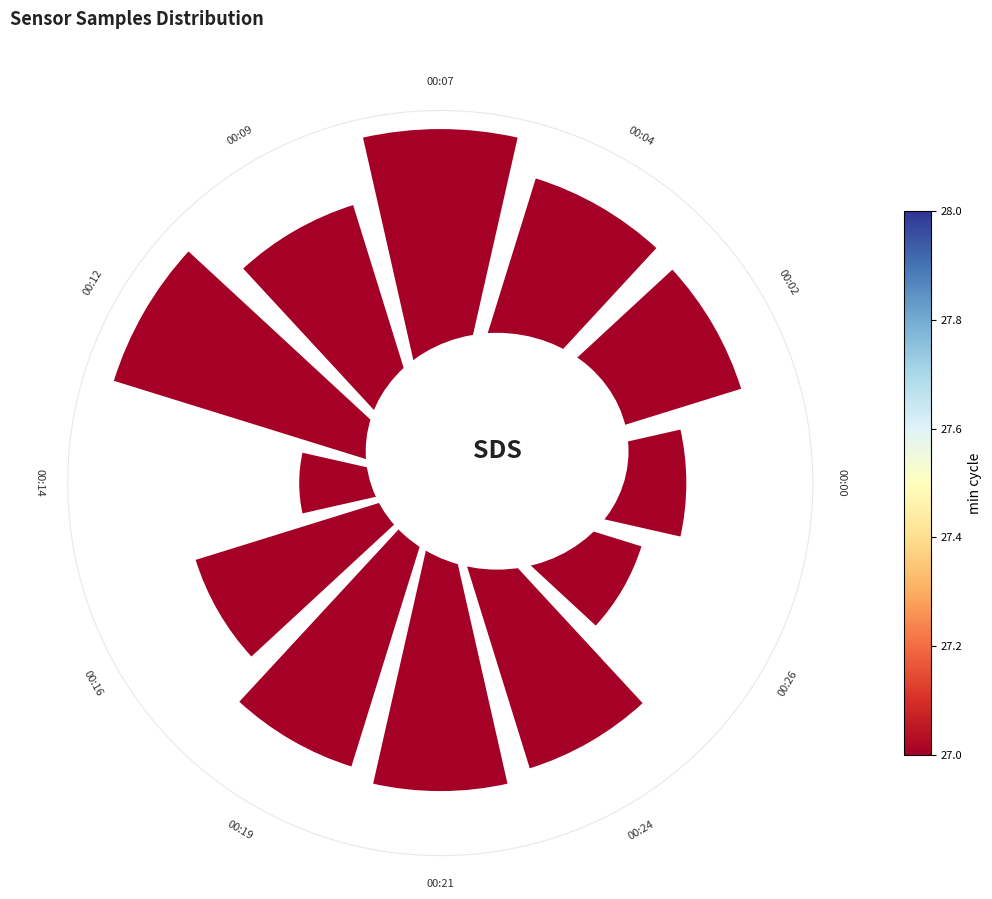

Count the number of slices in the pie.

12